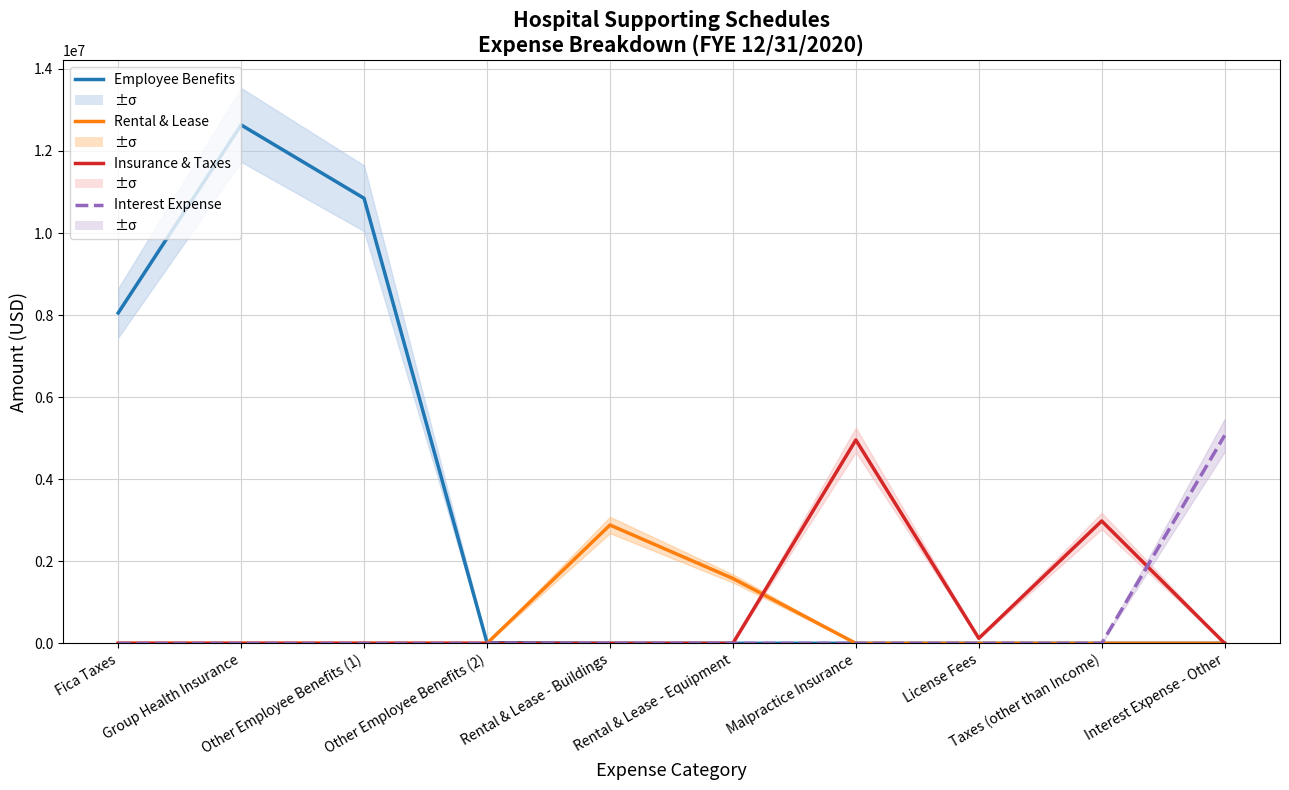

How many distinct data groups are displayed?

4